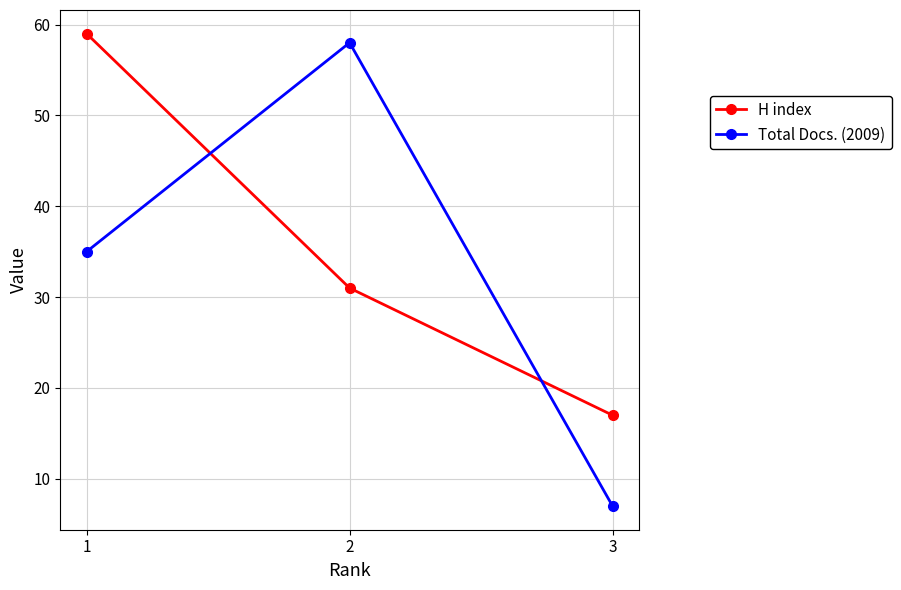

What are all the series names shown in the legend?

H index, Total Docs. (2009)